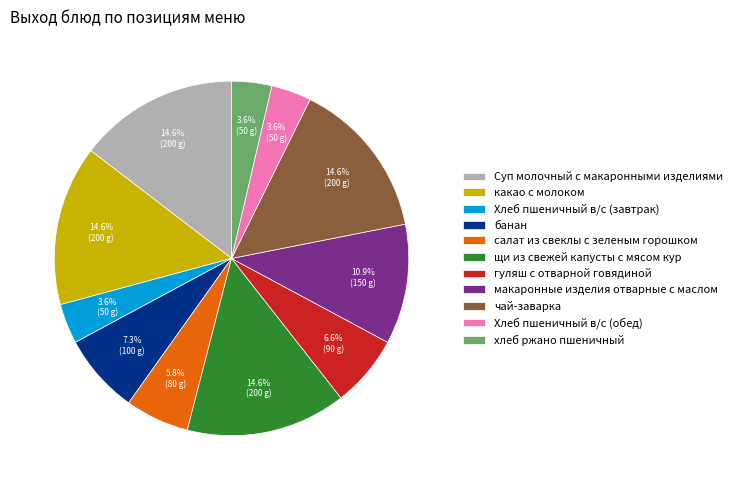

How much of the chart is everything except макаронные изделия отварные с маслом?

89.1%